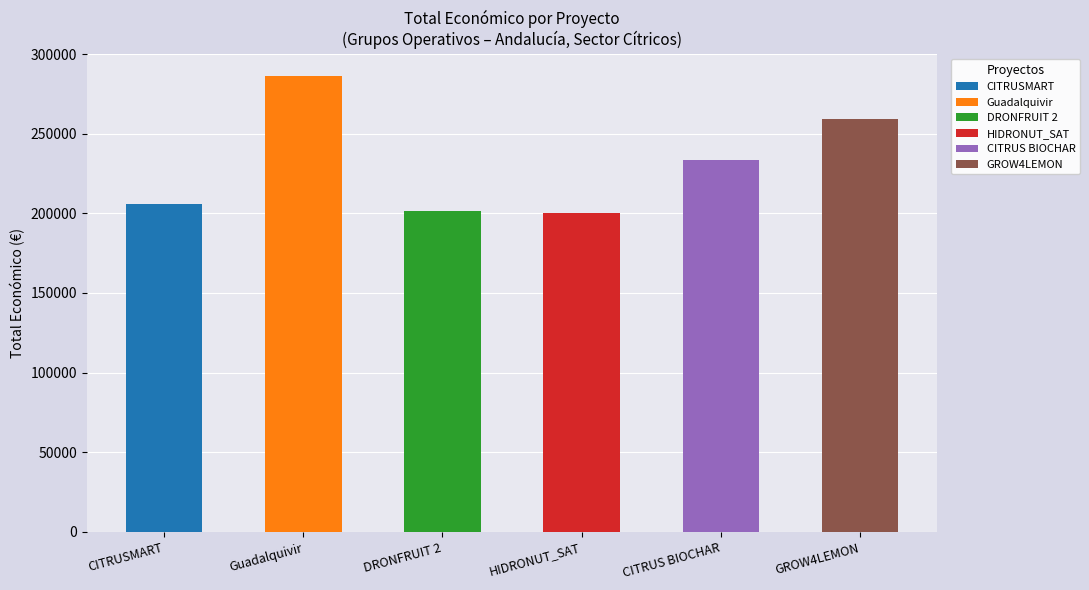

The value at CITRUSMART is 205573. True or false?

True